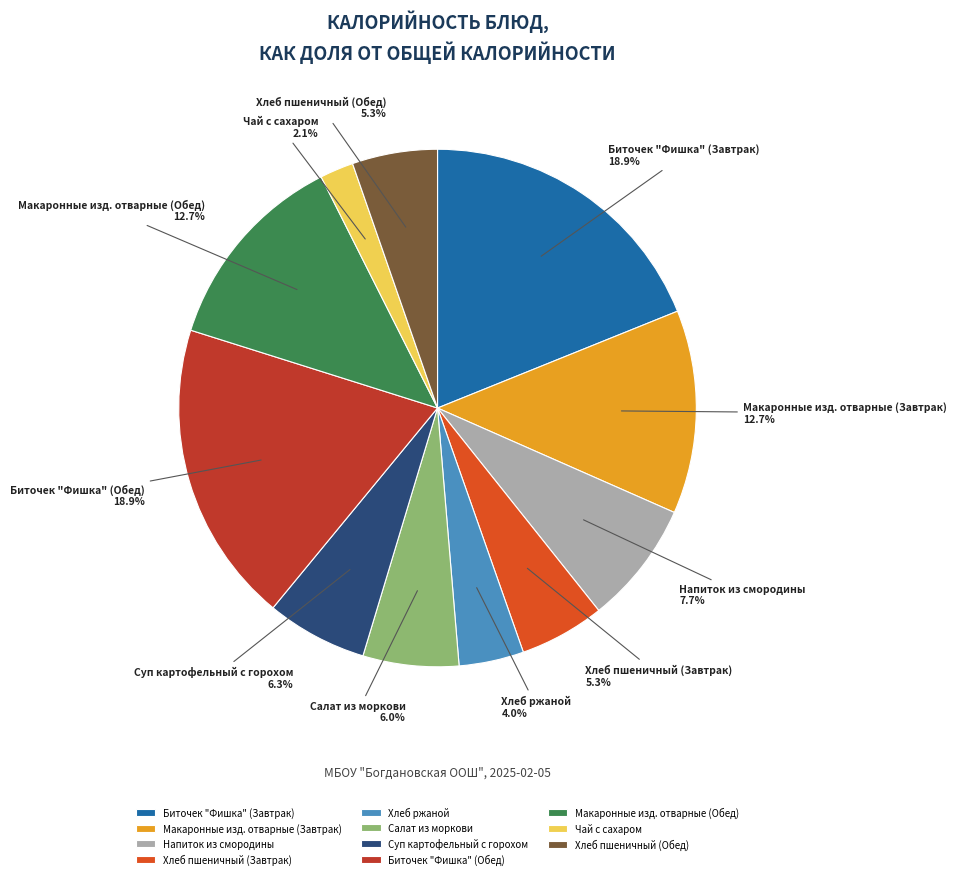

How much of the chart is everything except Чай с сахаром?

97.9%